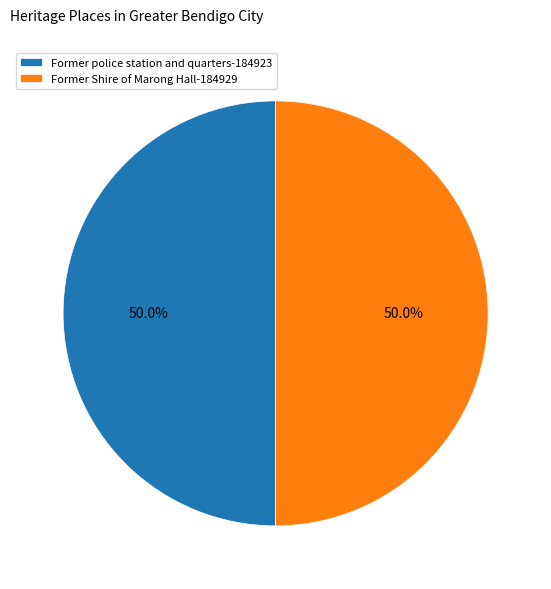

What is the total percentage of Former police station and quarters and Former Shire of Marong Hall?

100.0%